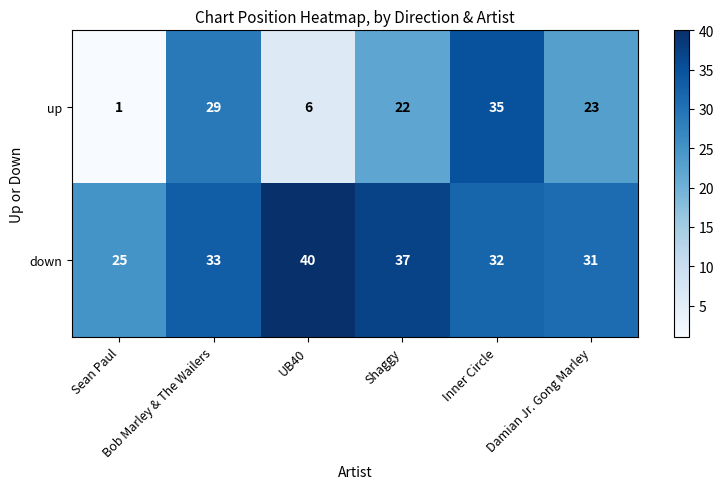

List the series in order of their peak value, highest first.

down, up